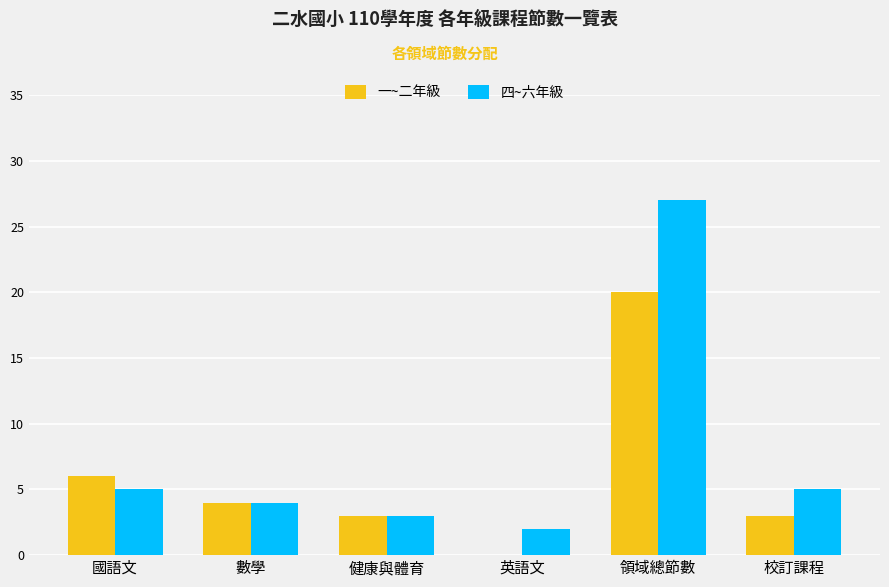

What is the total value across all series at 國語文?

11